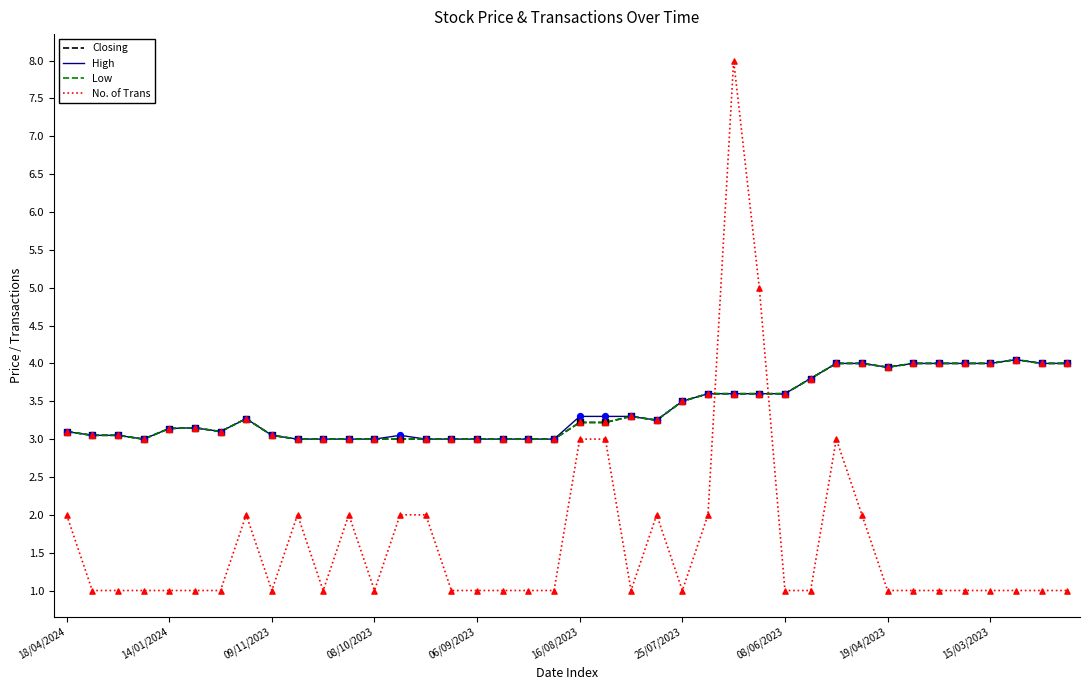

Is this an area chart (filled region under the line)?

No